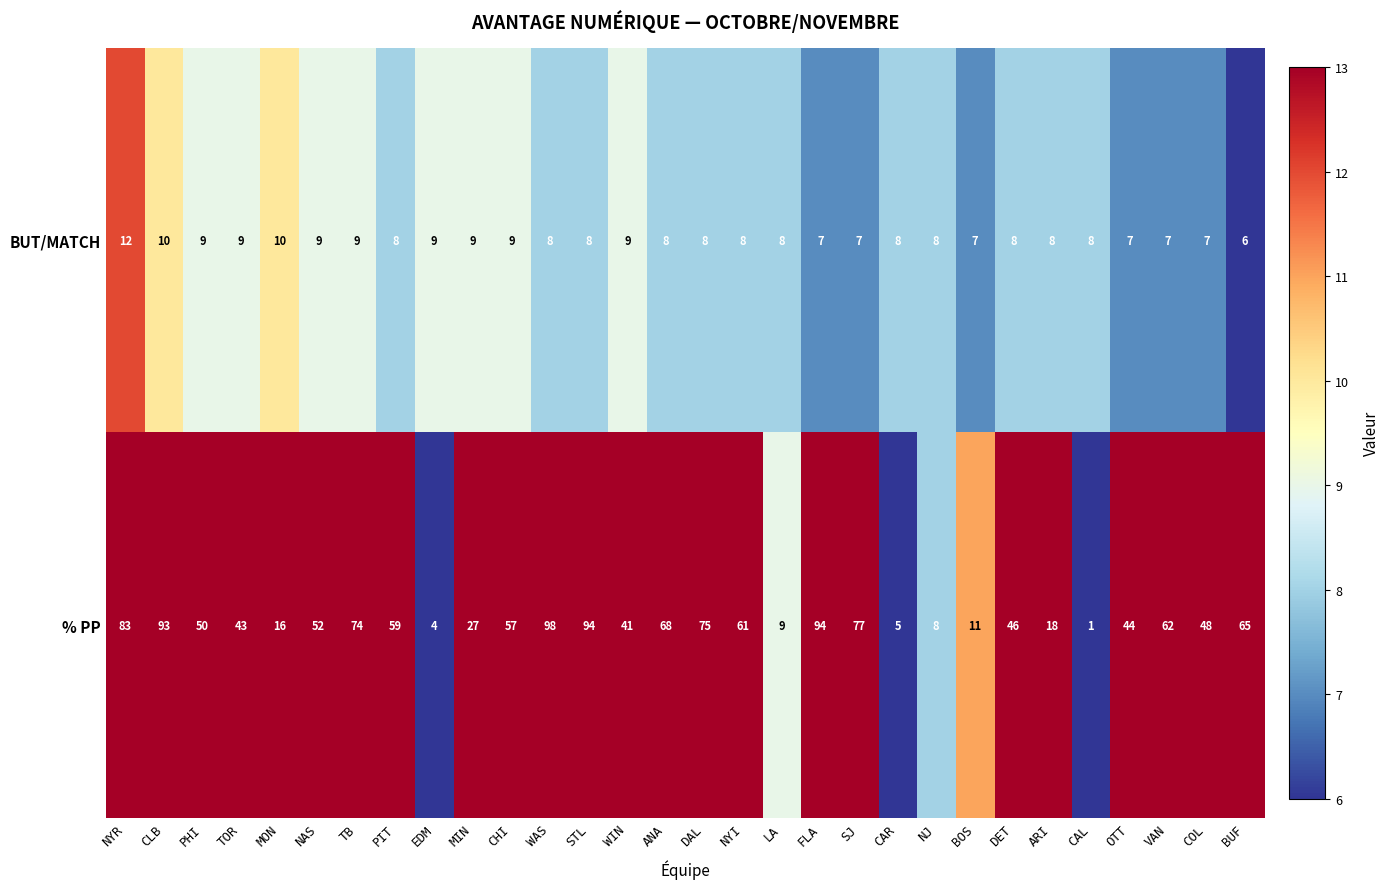

Between EDM and NYI, which series saw the biggest shift?

% PP